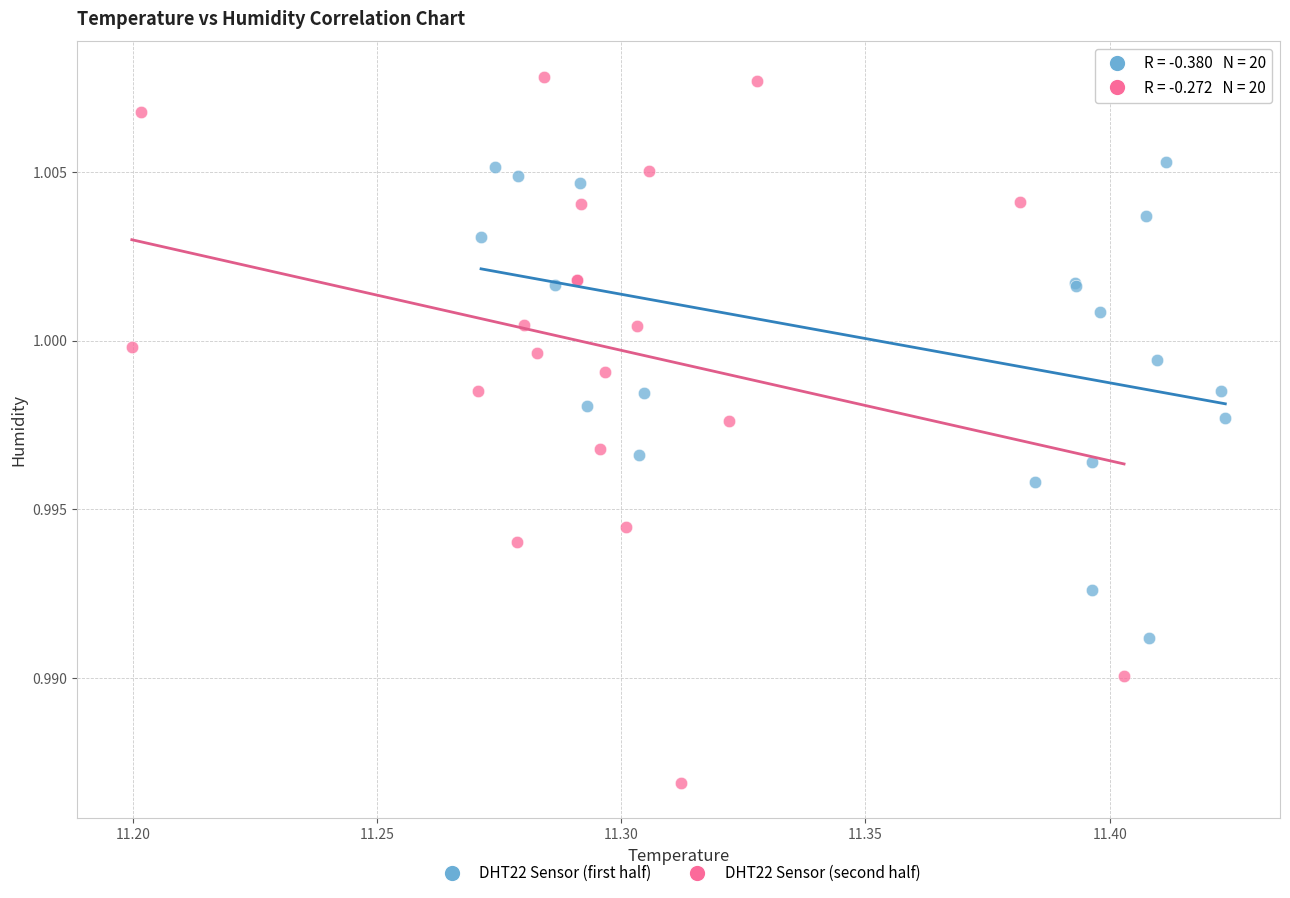

Which series has the largest Y range (max minus min)?

DHT22 Sensor (second half)